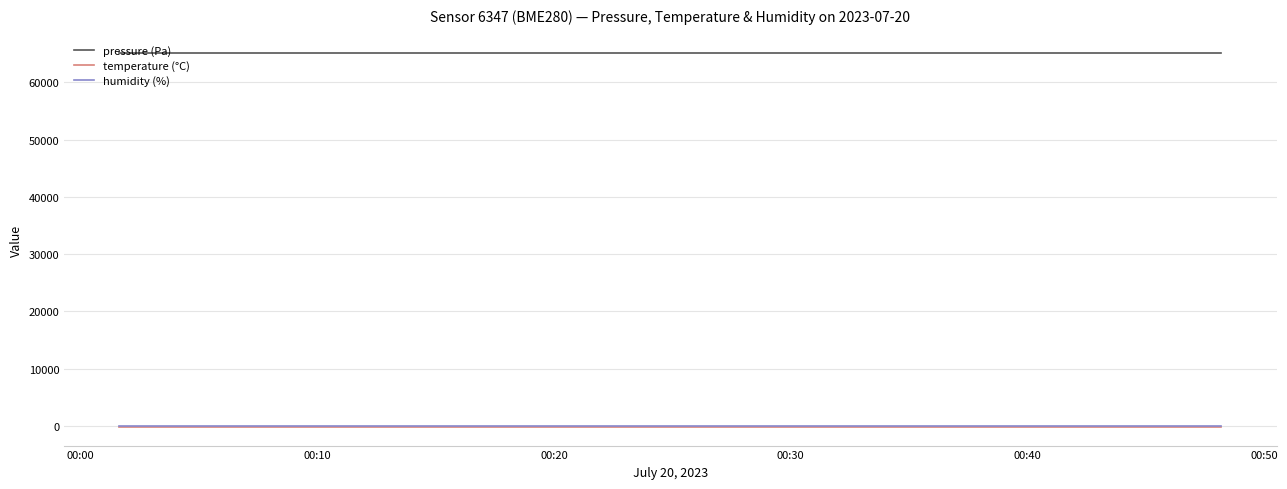

What is the sum of all temperature (°C) values?

-2837.6